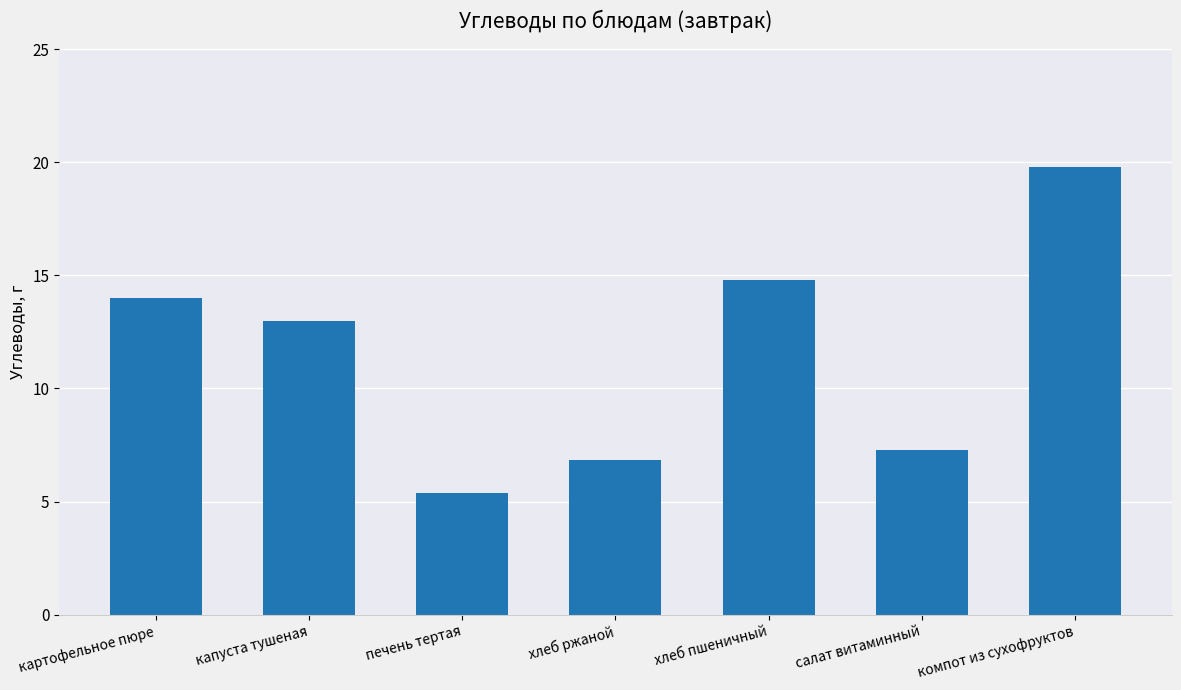

Reading left to right, what are all the values shown in this chart?

14.0	13.0	5.4	6.8	14.8	7.3	19.8